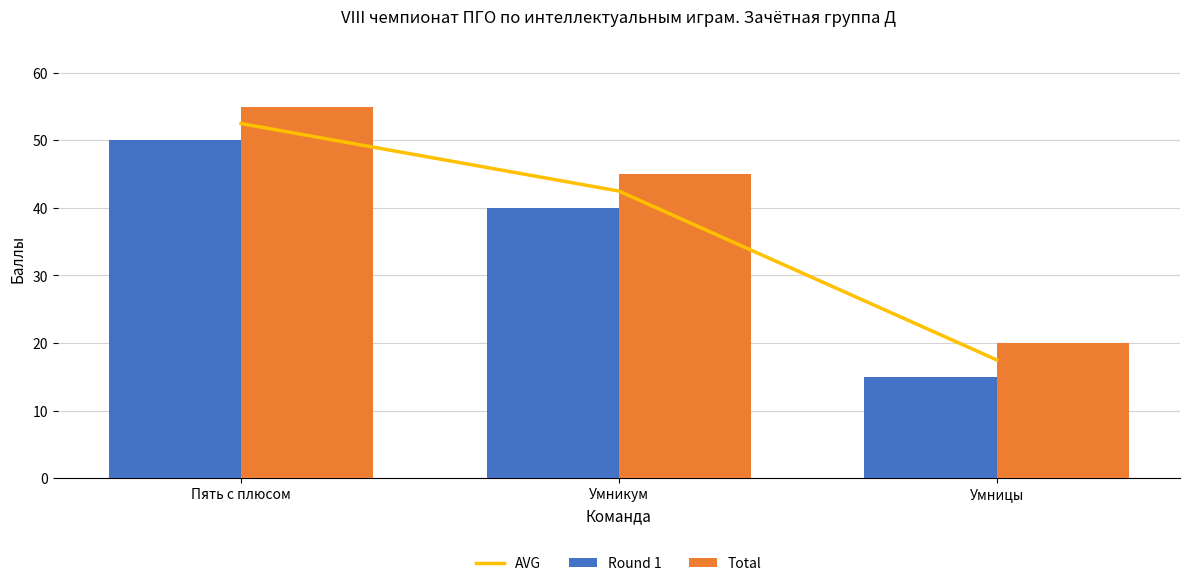

What is the difference between the Total values at Пять с плюсом and Умницы?

35